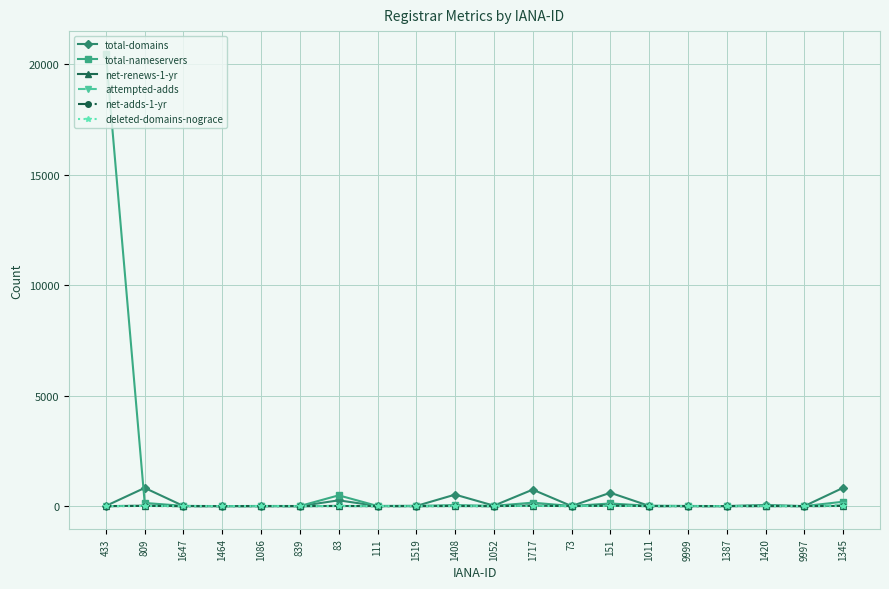

The total-domains series shows 10 at 1011. True or false?

True